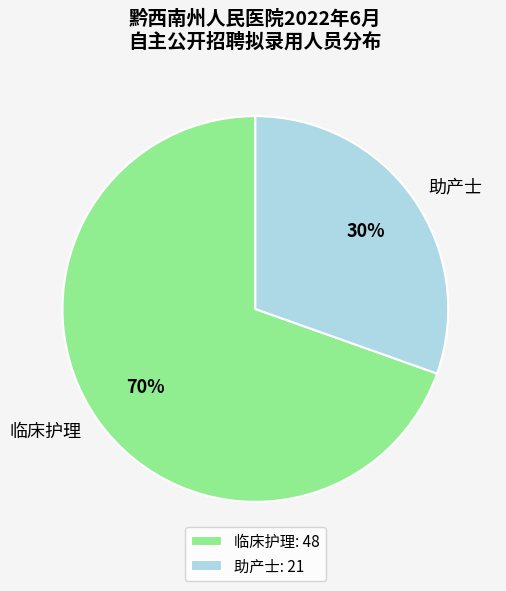

The 助产士 slice represents 20% of the pie. True or false?

False